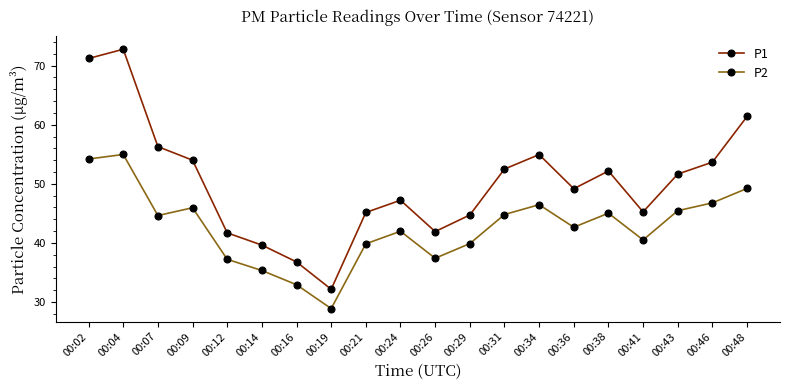

True or false: P1 has more than 0 points higher than both neighbors.

True